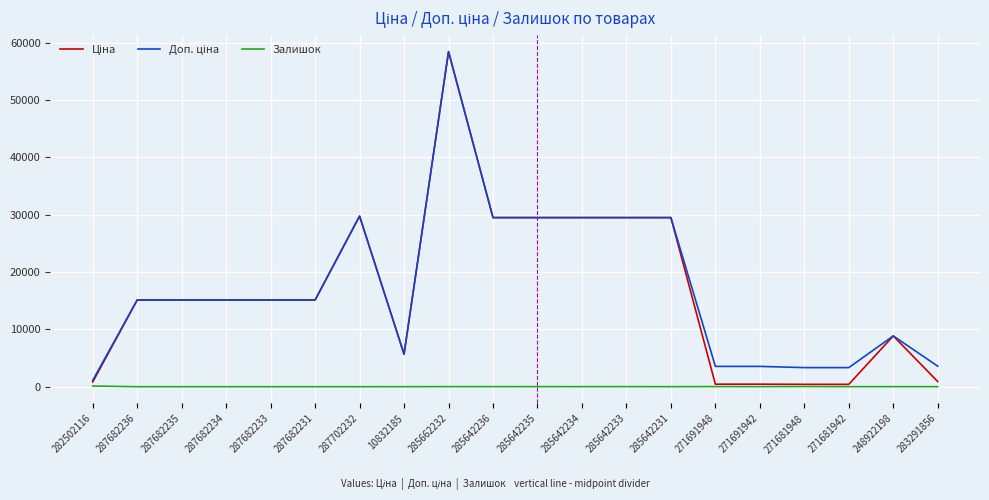

At which category is the sum across all series the highest?

285662232